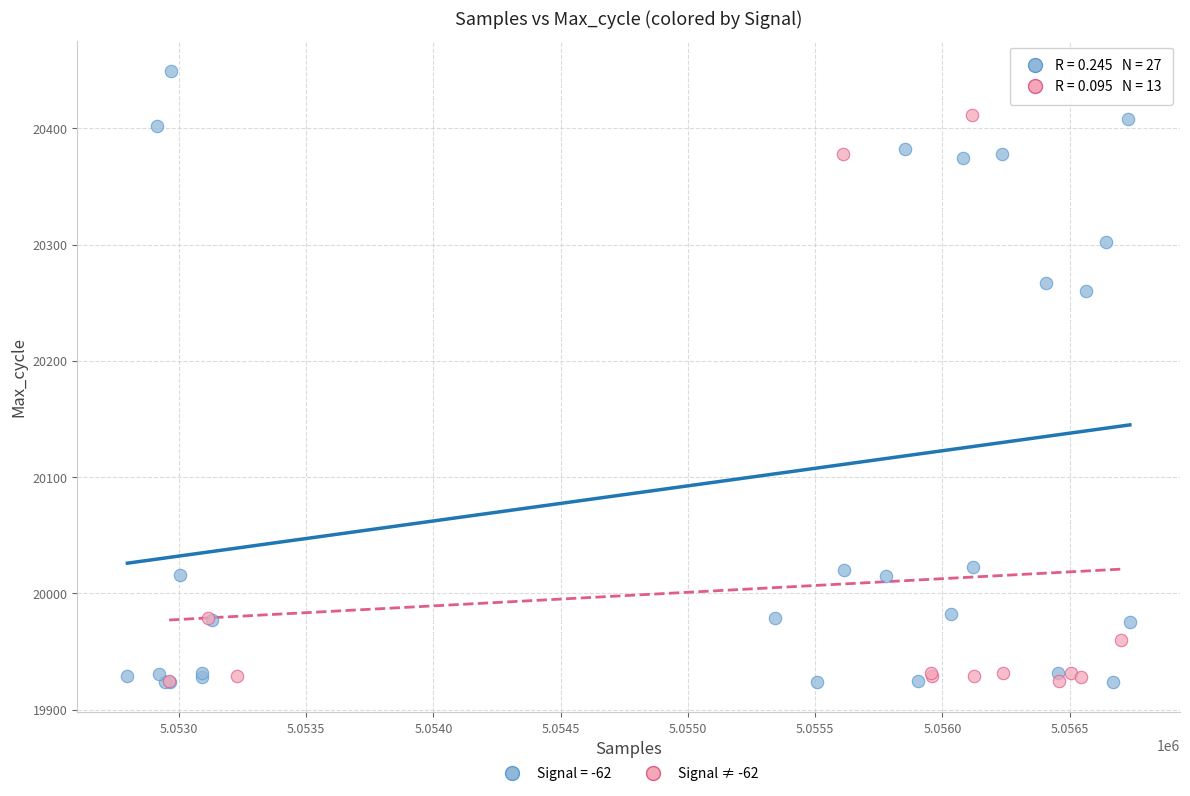

Which series has the widest spread of Y values?

Signal = -62